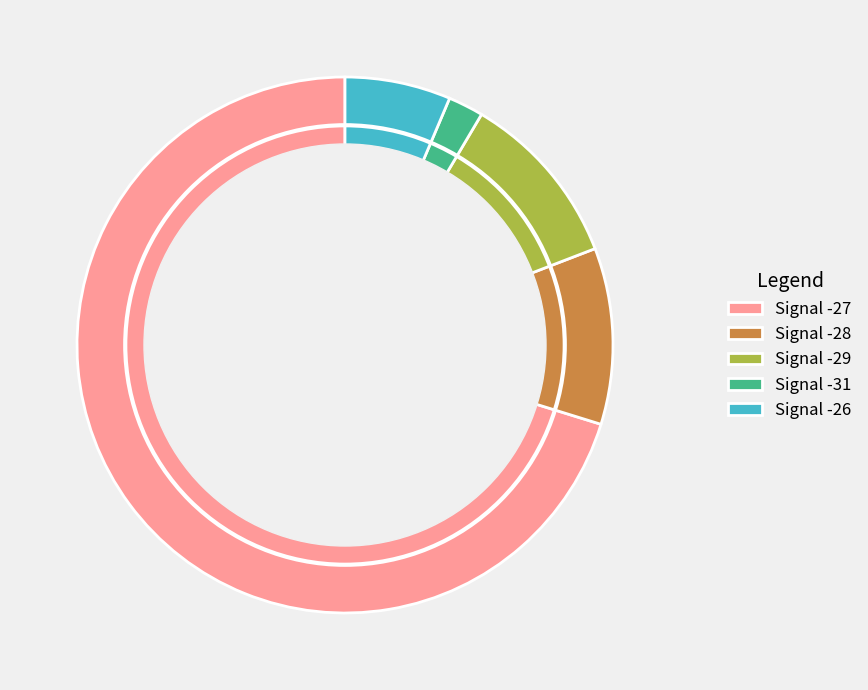

Do Signal -28 and Signal -31 together represent more than half of the pie?

No